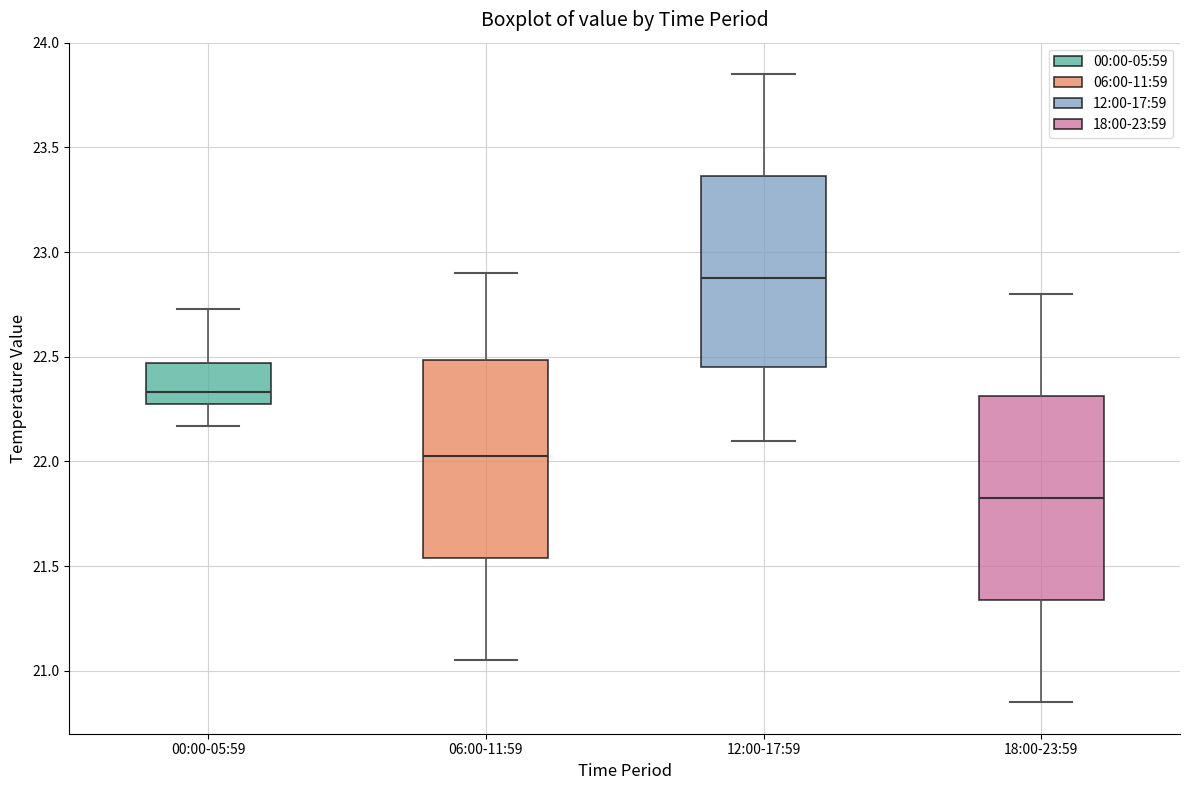

Which box's median line is the highest?

12:00-17:59